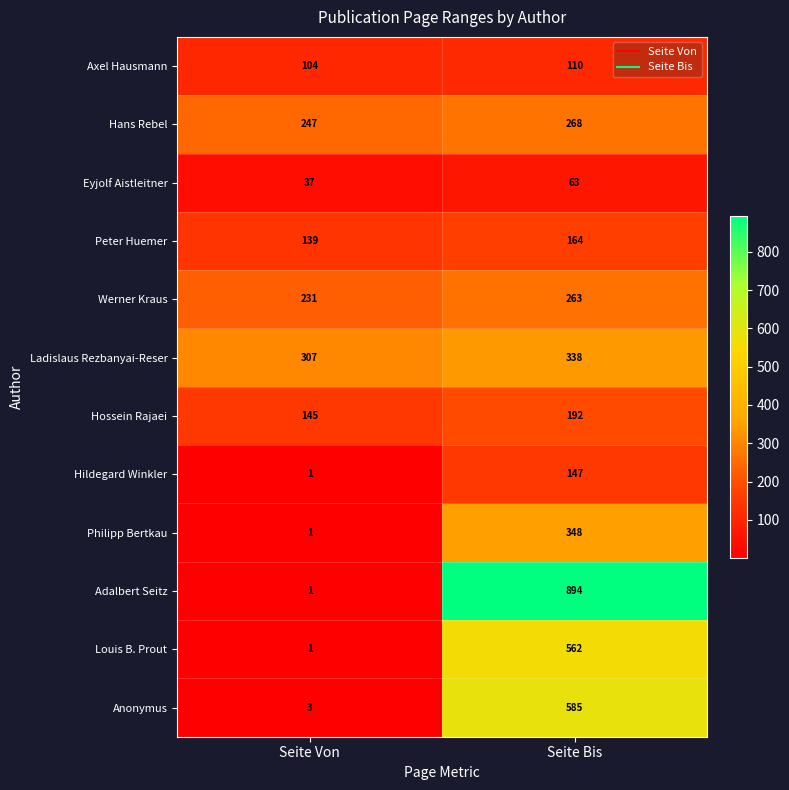

At which label is Hildegard Winkler closest to 74?

Seite Von